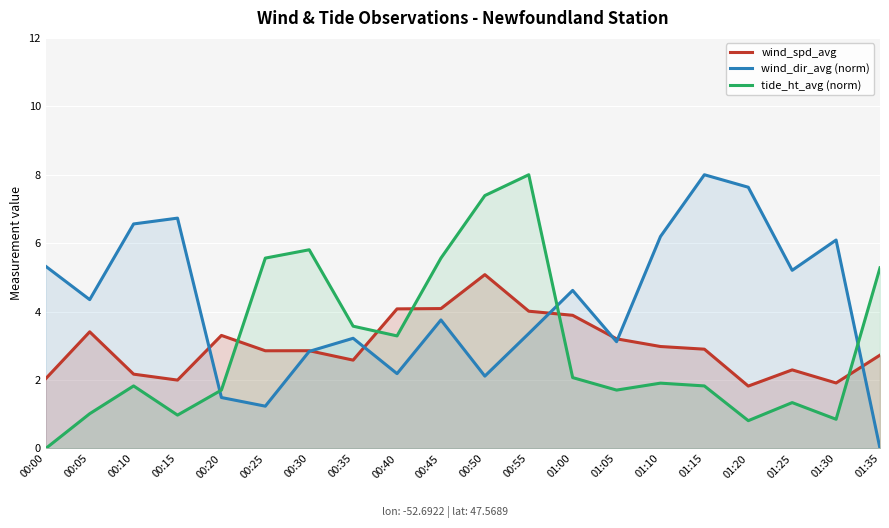

Which series has the largest total across all categories?

wind_dir_avg (norm)